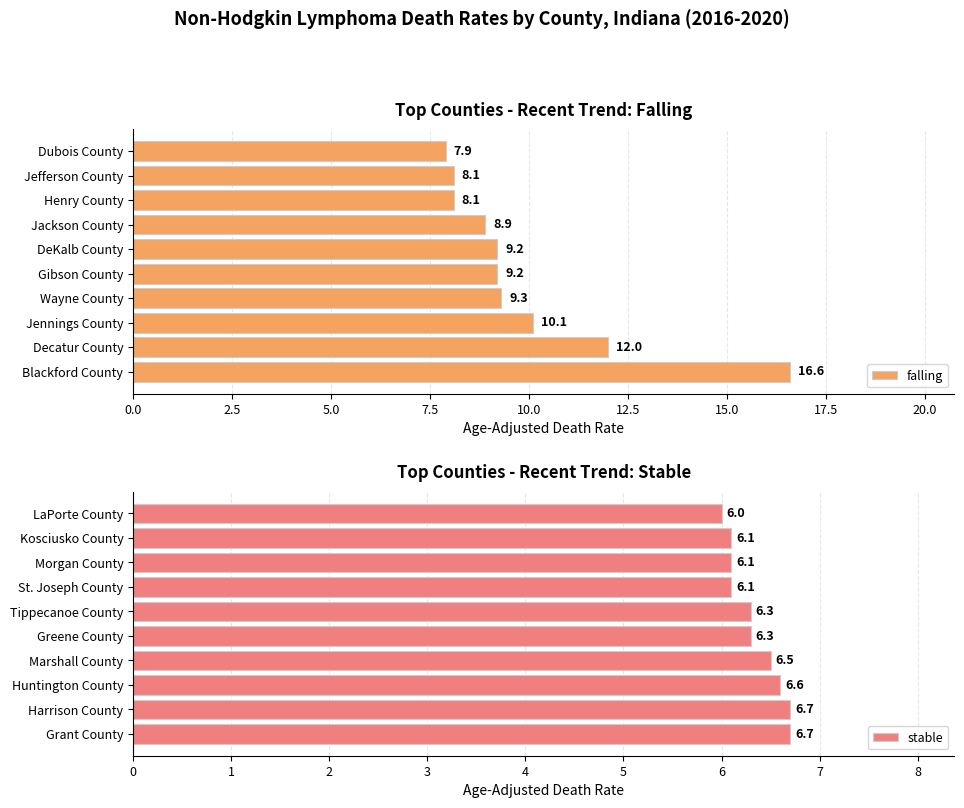

Does the chart contain stacked bars?

No